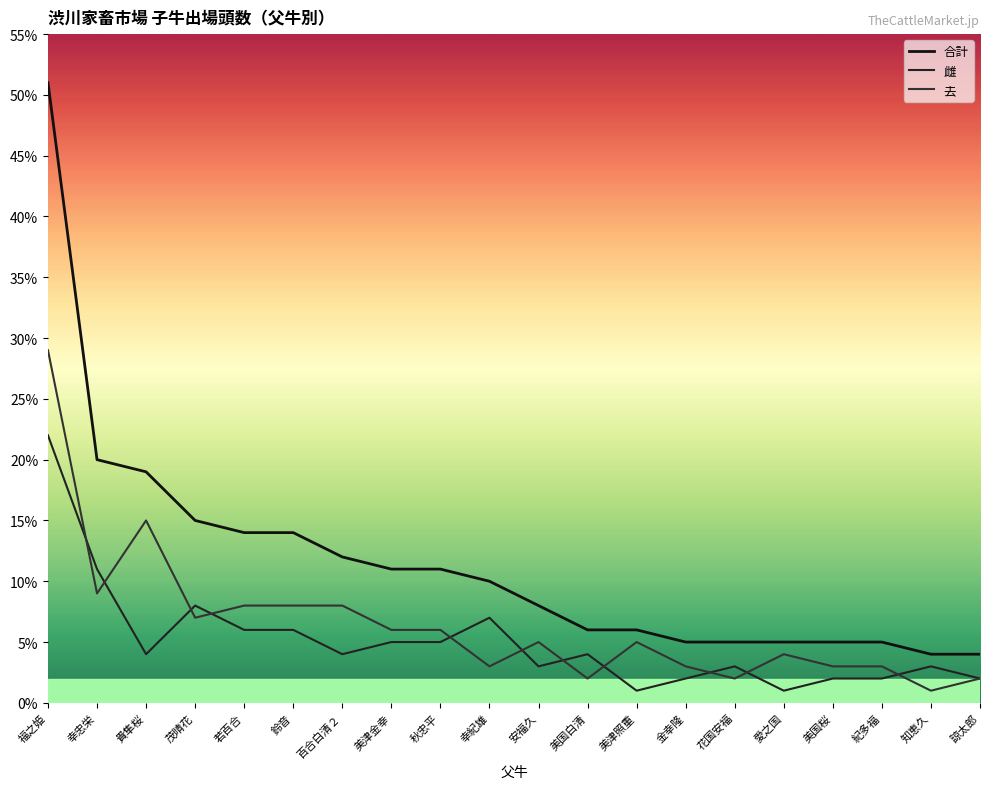

What is the sum of all 合計 values?

230